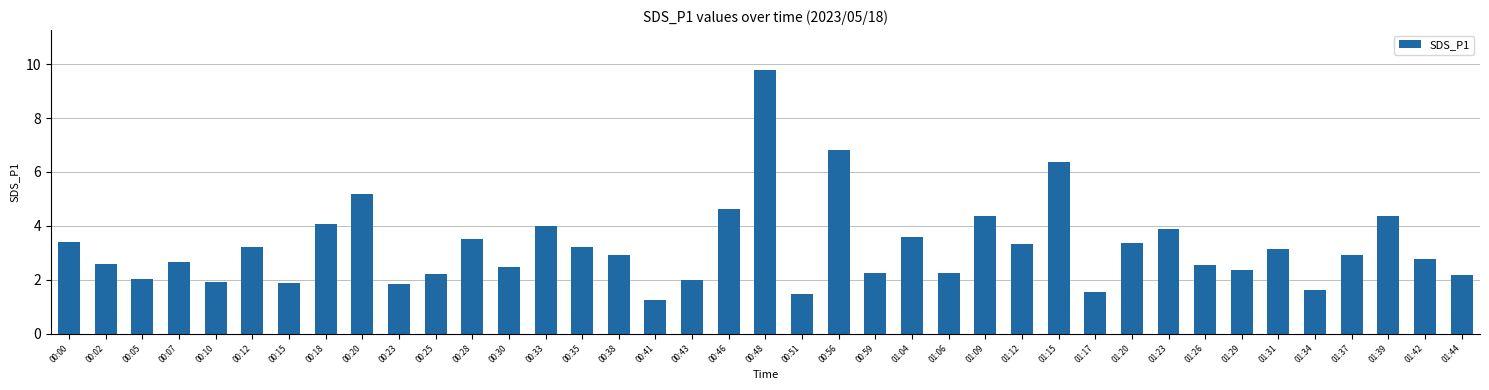

What is the sum of all values?

125.9